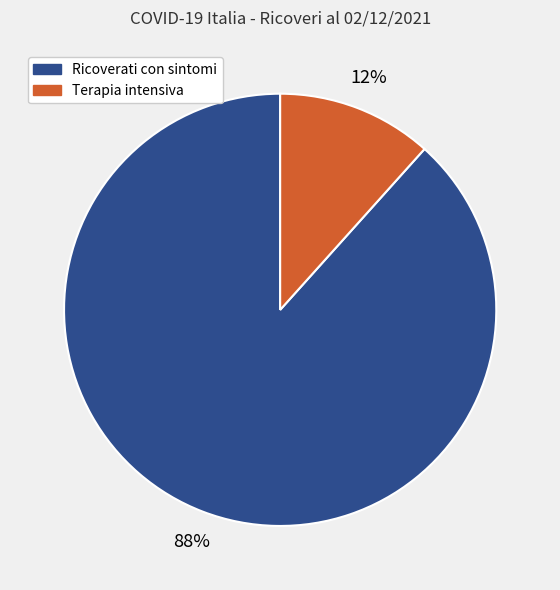

True or false: Terapia intensiva accounts for 3% of the total.

False